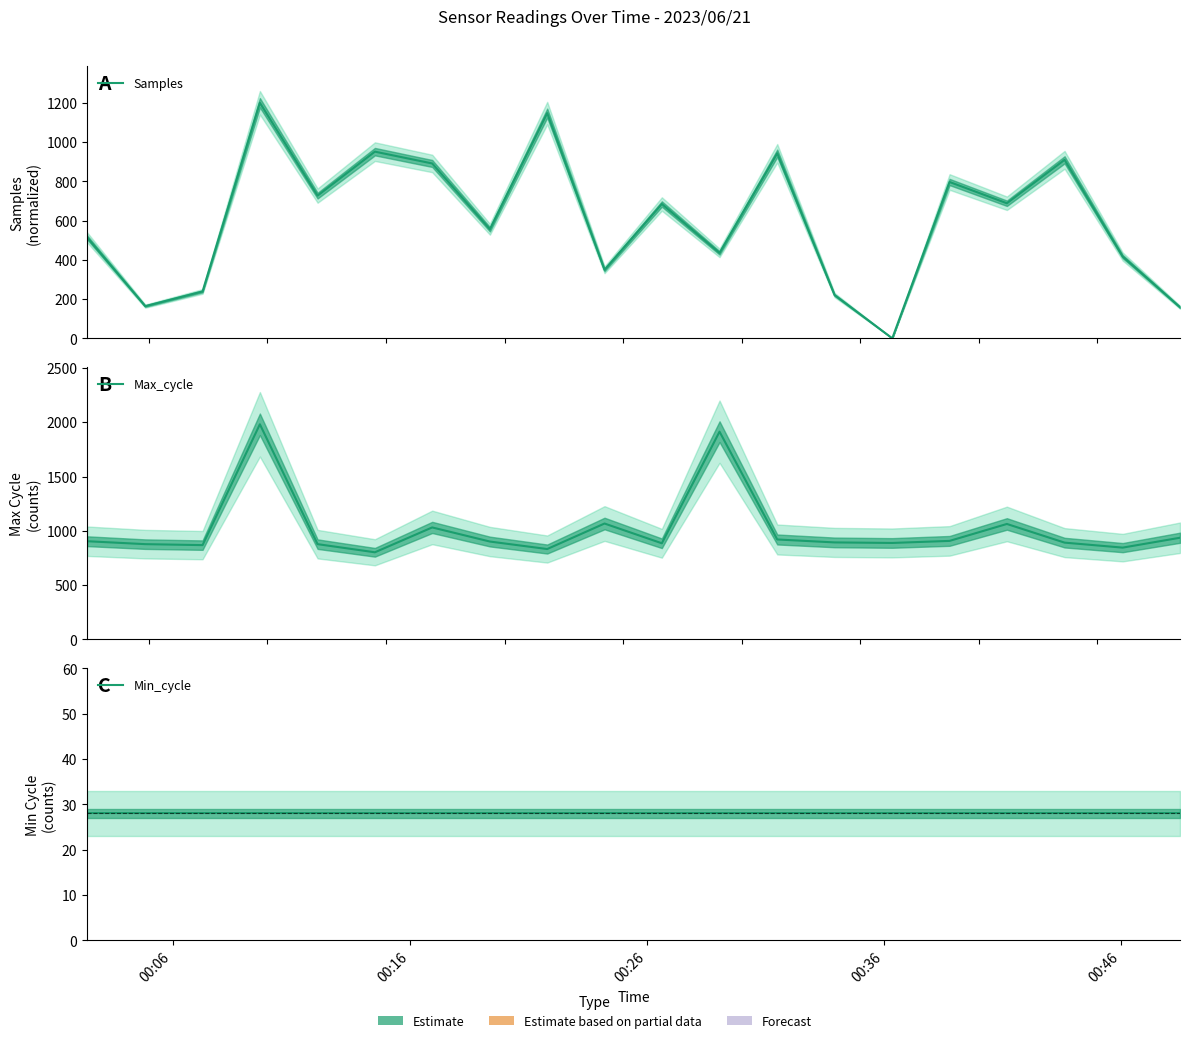

Which series has the largest total across all categories?

Max_cycle